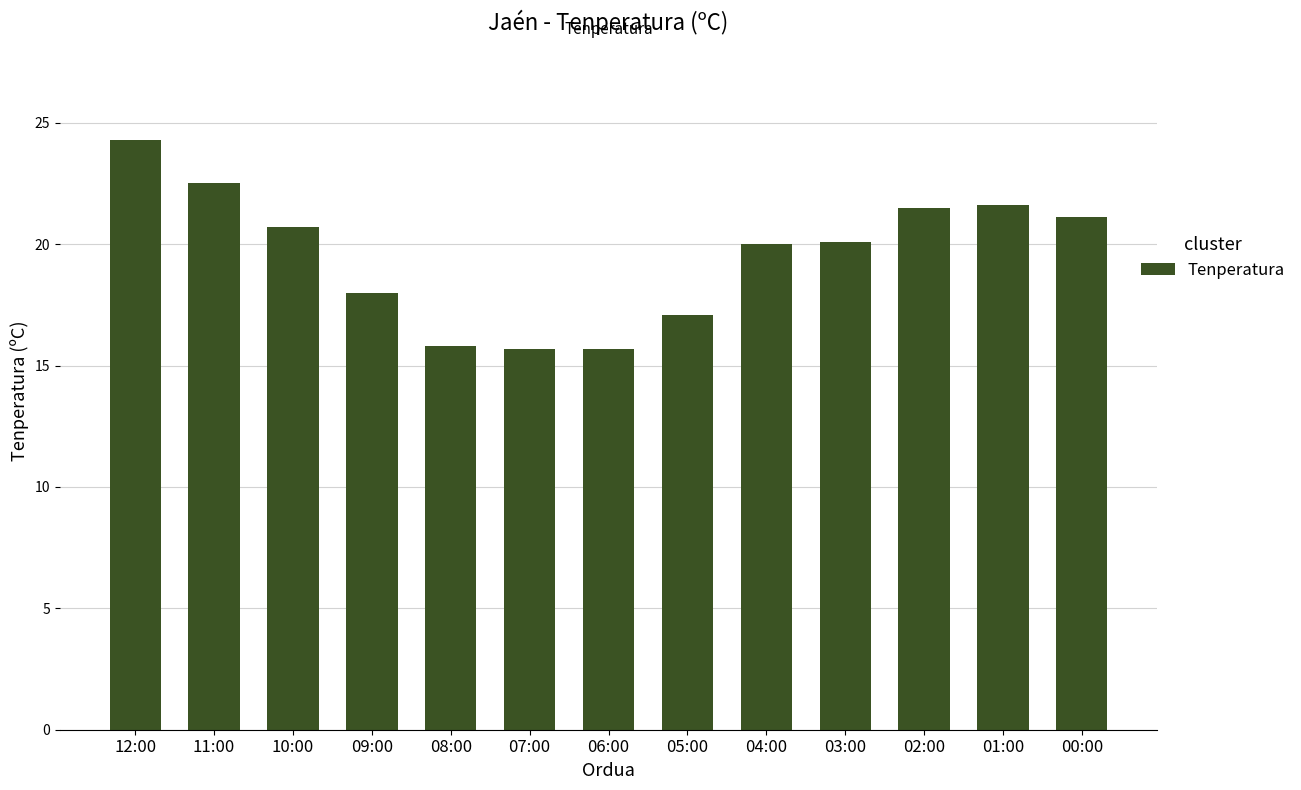

What is the label of the 2nd bar from the left?

11:00